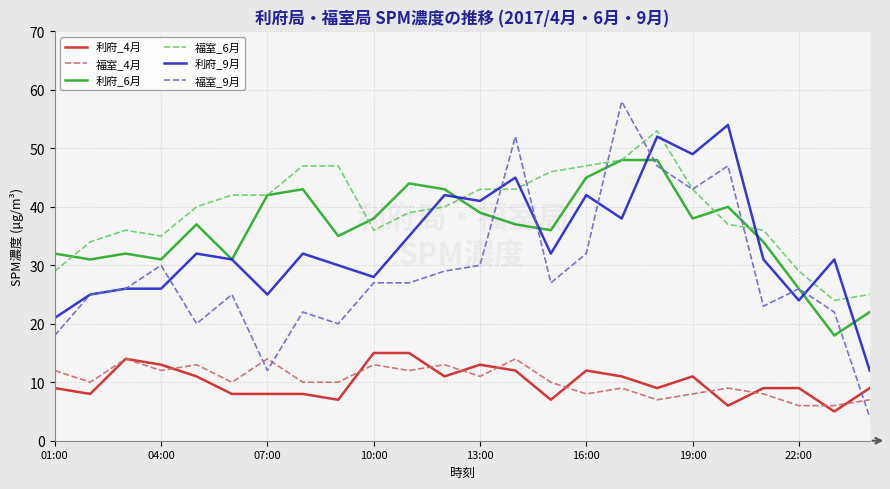

What is the lowest value of the 福室_6月 series?

24